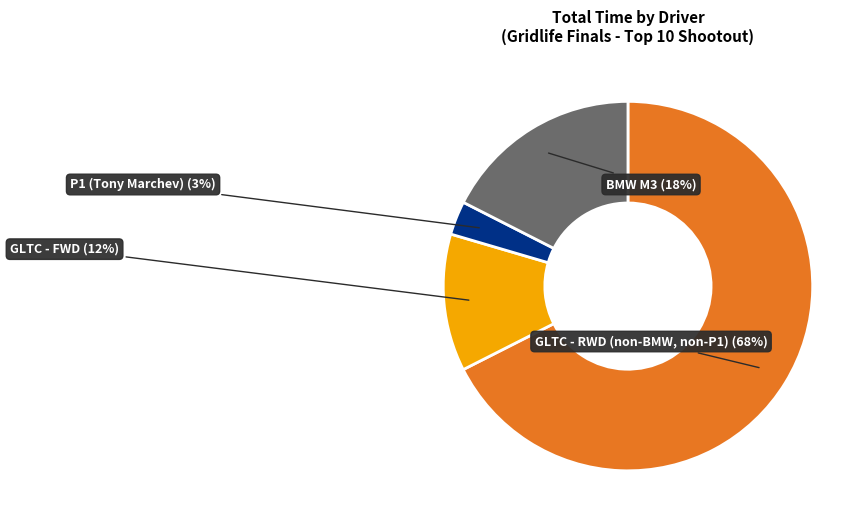

To the nearest percent, what is the average slice percentage?

25%